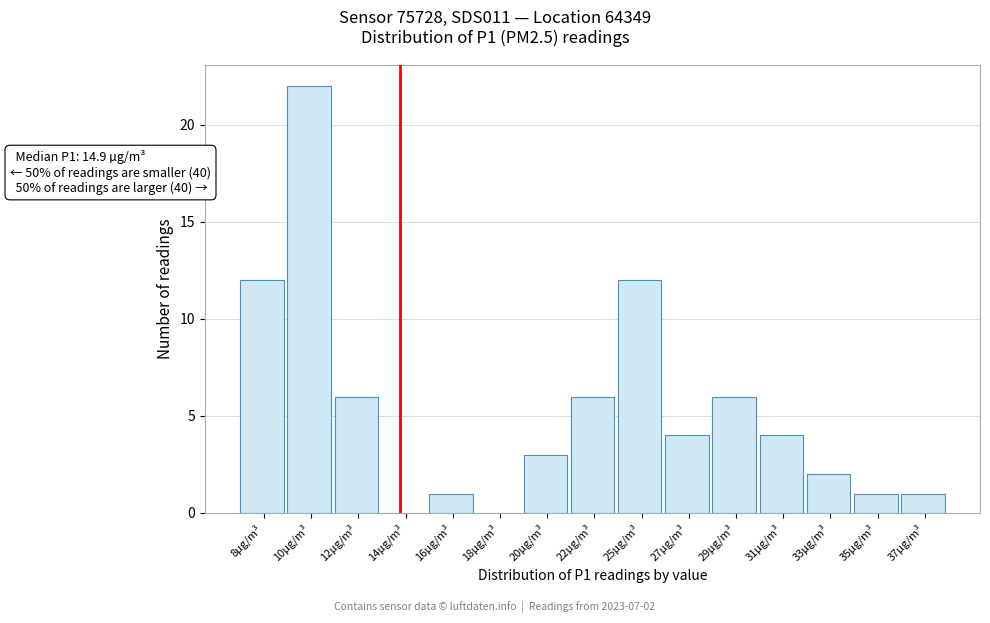

Reading left to right, what are all the values shown in this chart?

8µg/m³=12	10µg/m³=22	12µg/m³=6	14µg/m³=0	16µg/m³=1	18µg/m³=0	20µg/m³=3	22µg/m³=6	25µg/m³=12	27µg/m³=4	29µg/m³=6	31µg/m³=4	33µg/m³=2	35µg/m³=1	37µg/m³=1